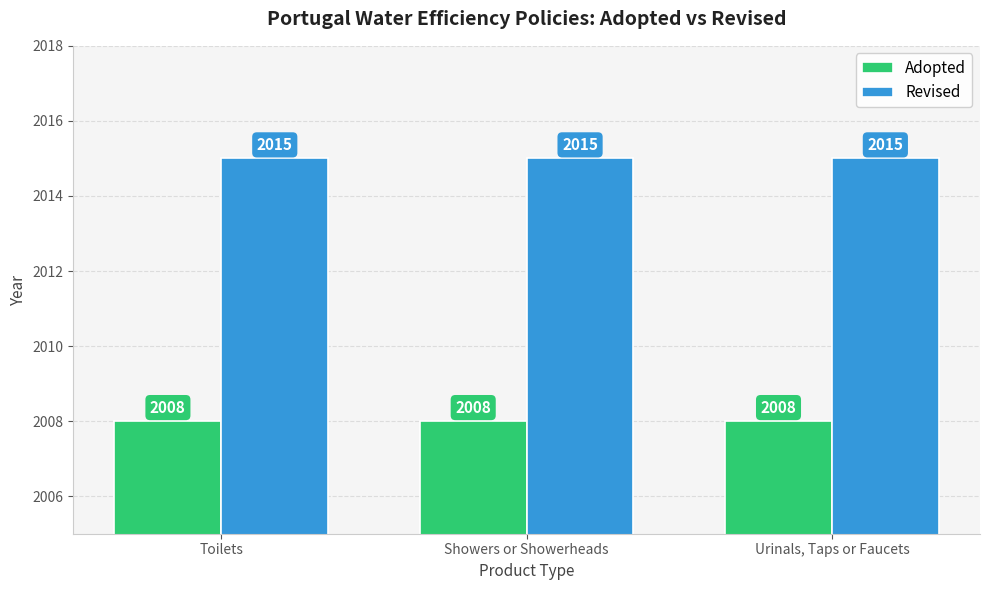

What is the maximum value shown in the chart?

2015